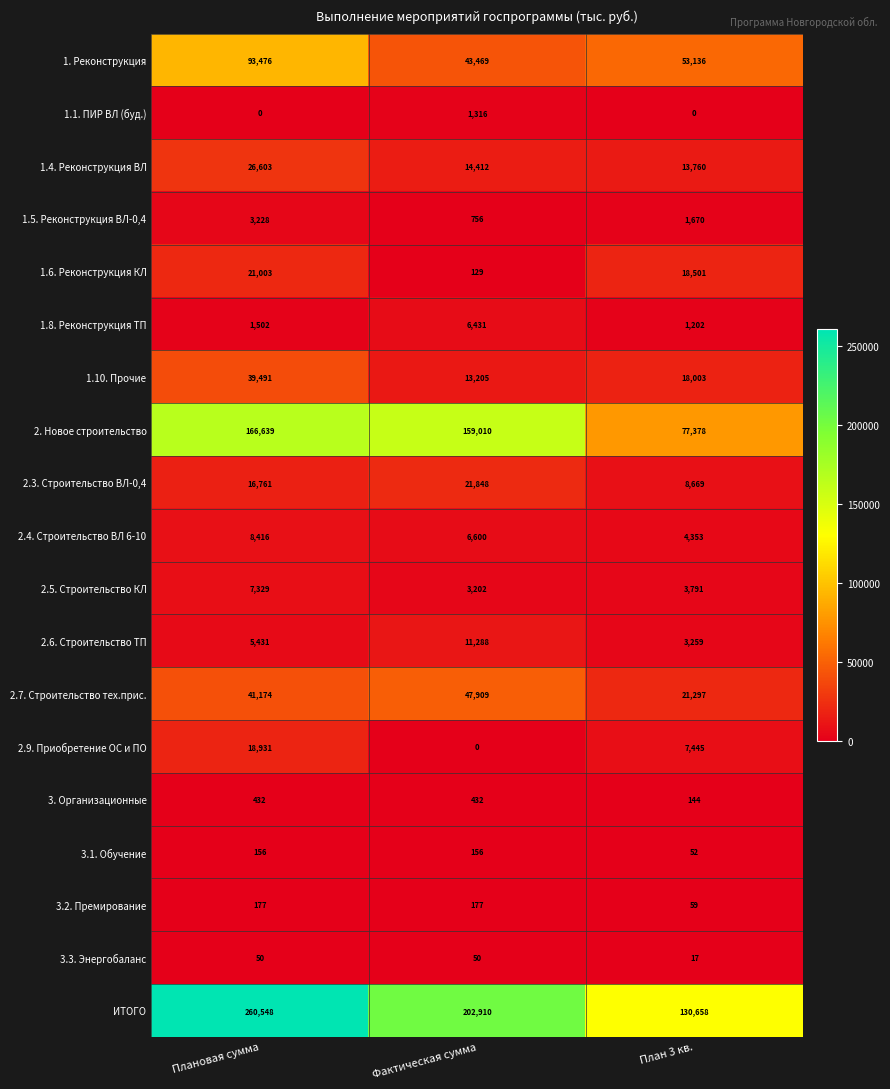

True or false: 2.9. Приобретение ОС и ПО has a value of 18931 at Плановая сумма.

True